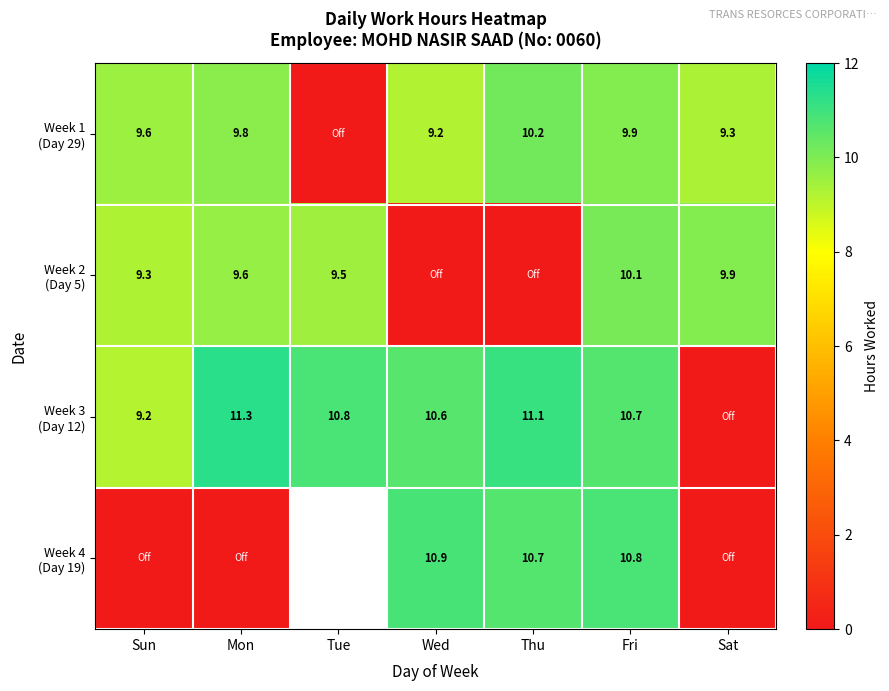

Rank the series by their maximum value, from highest to lowest.

Week 3 (Day 12), Week 4 (Day 19), Week 1 (Day 29), Week 2 (Day 5)